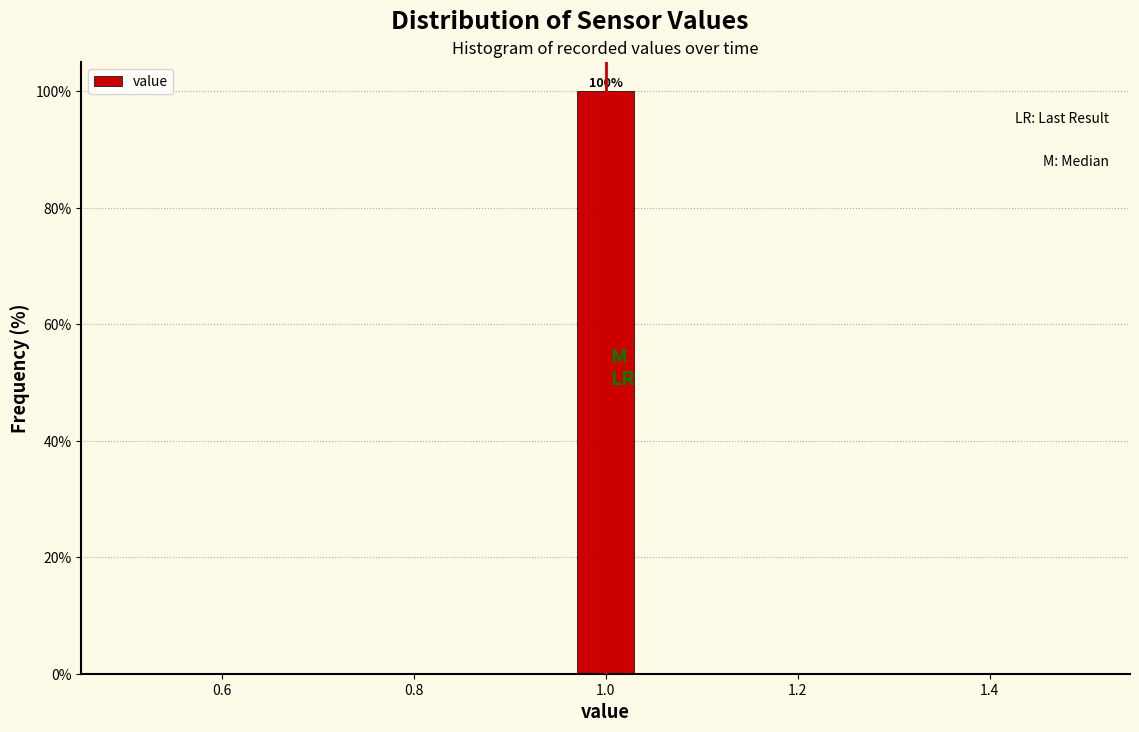

Around what value on the x-axis is the tallest bar? Give the approximate position of its centre, as read against the axis.

1.00